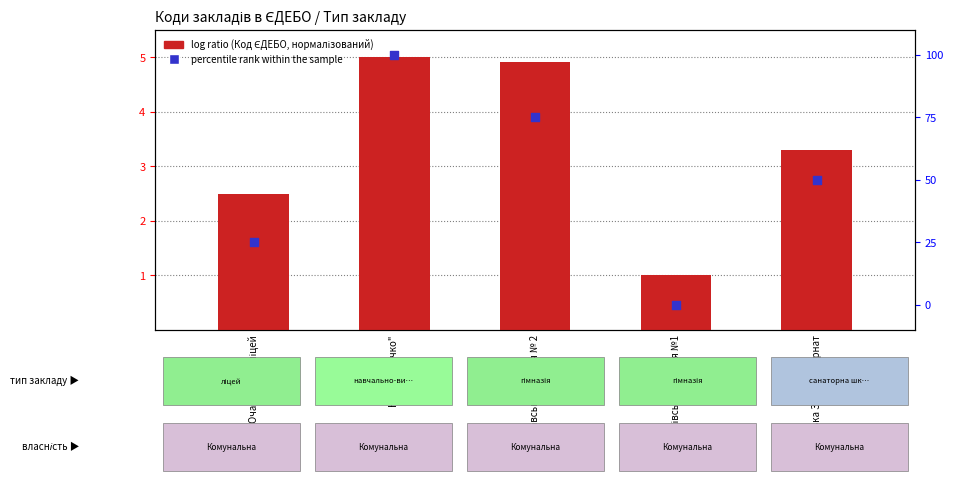

At how many categories does at least one series exceed 79?

1